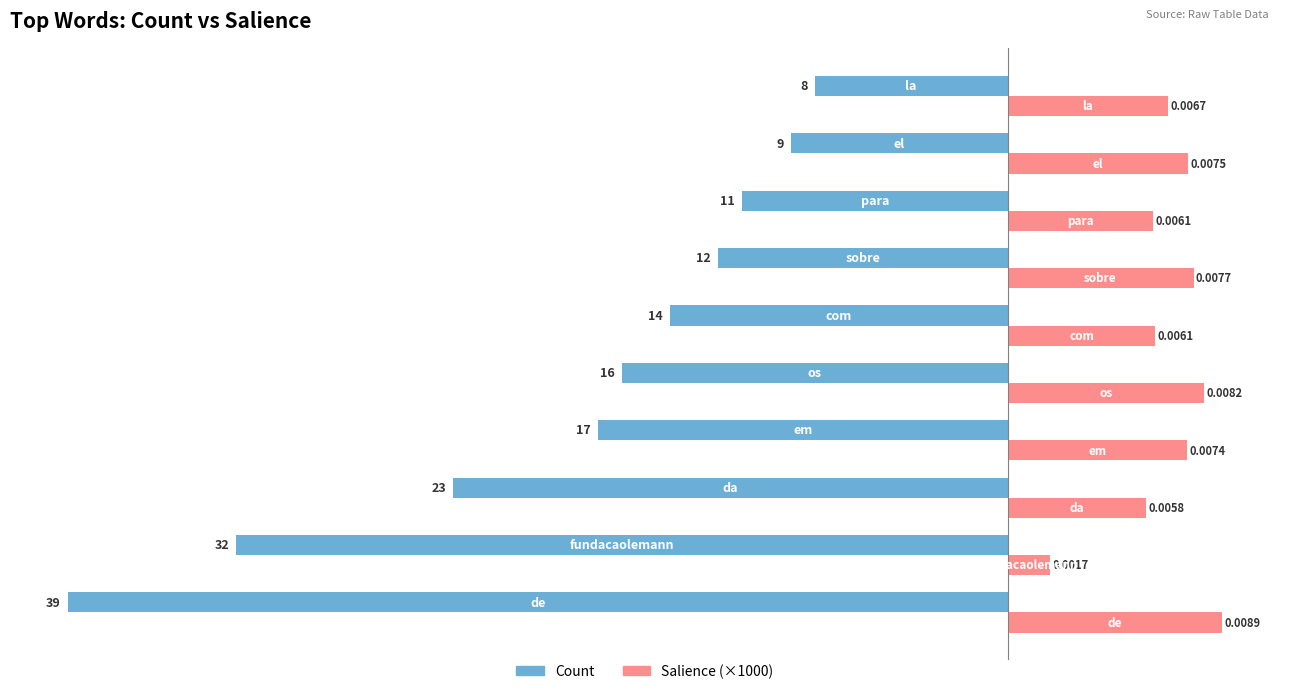

What is the lowest value of the Salience (×1000) series?

1.7